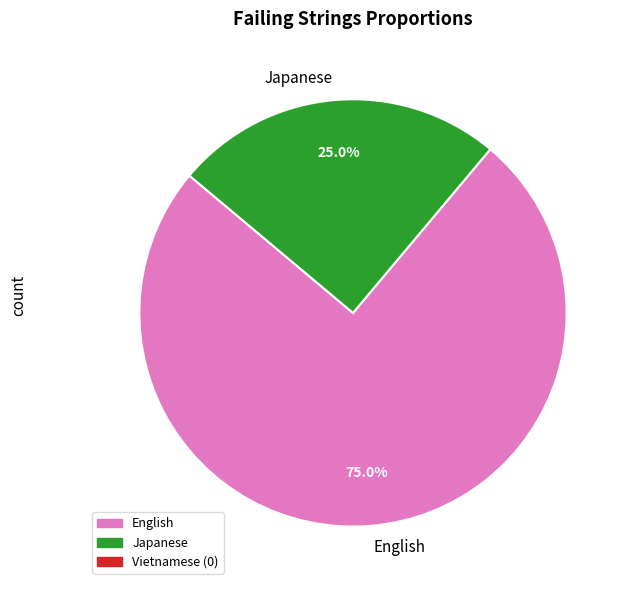

Which slice is the smallest?

Japanese